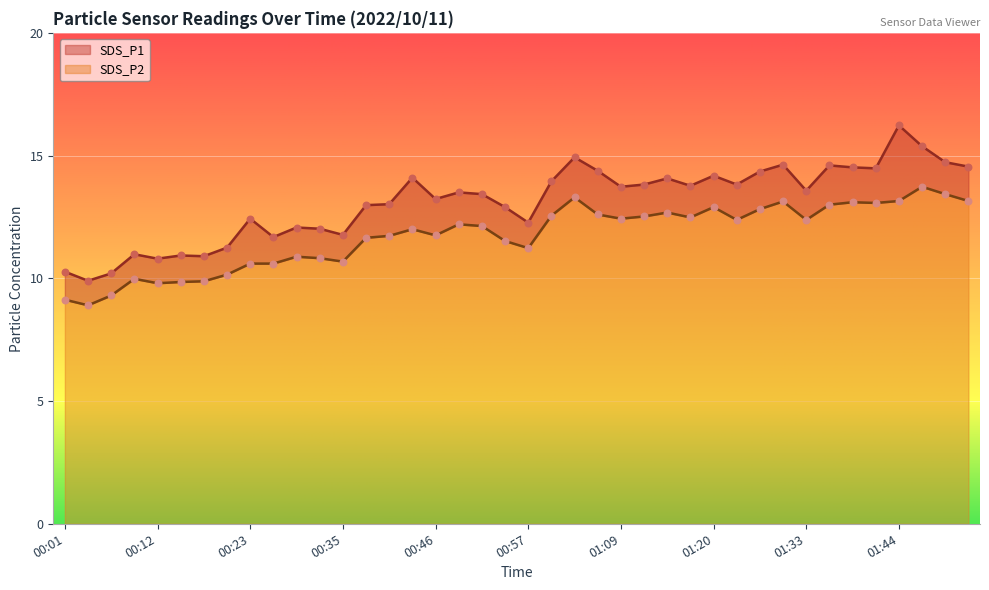

Which series reaches the minimum Y coordinate?

SDS_P2